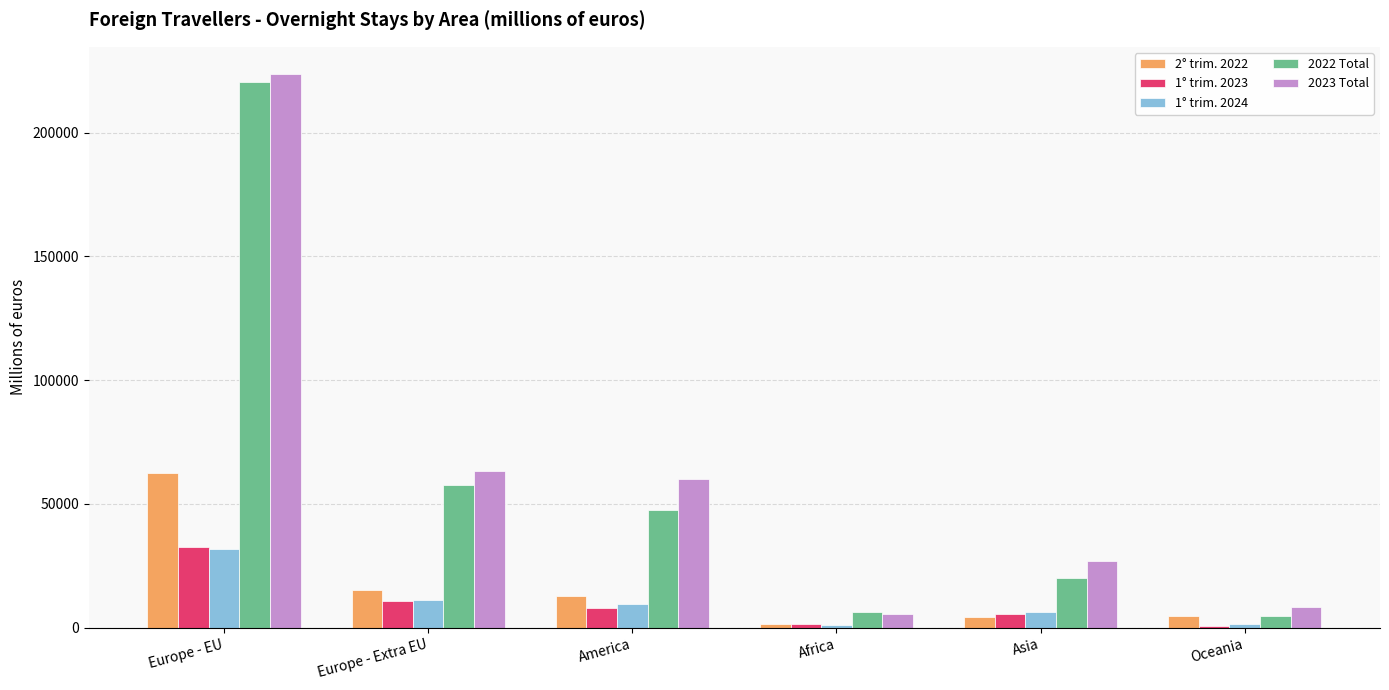

Is the value of 1° trim. 2024 at Africa greater than the value of 1° trim. 2023 at America?

No